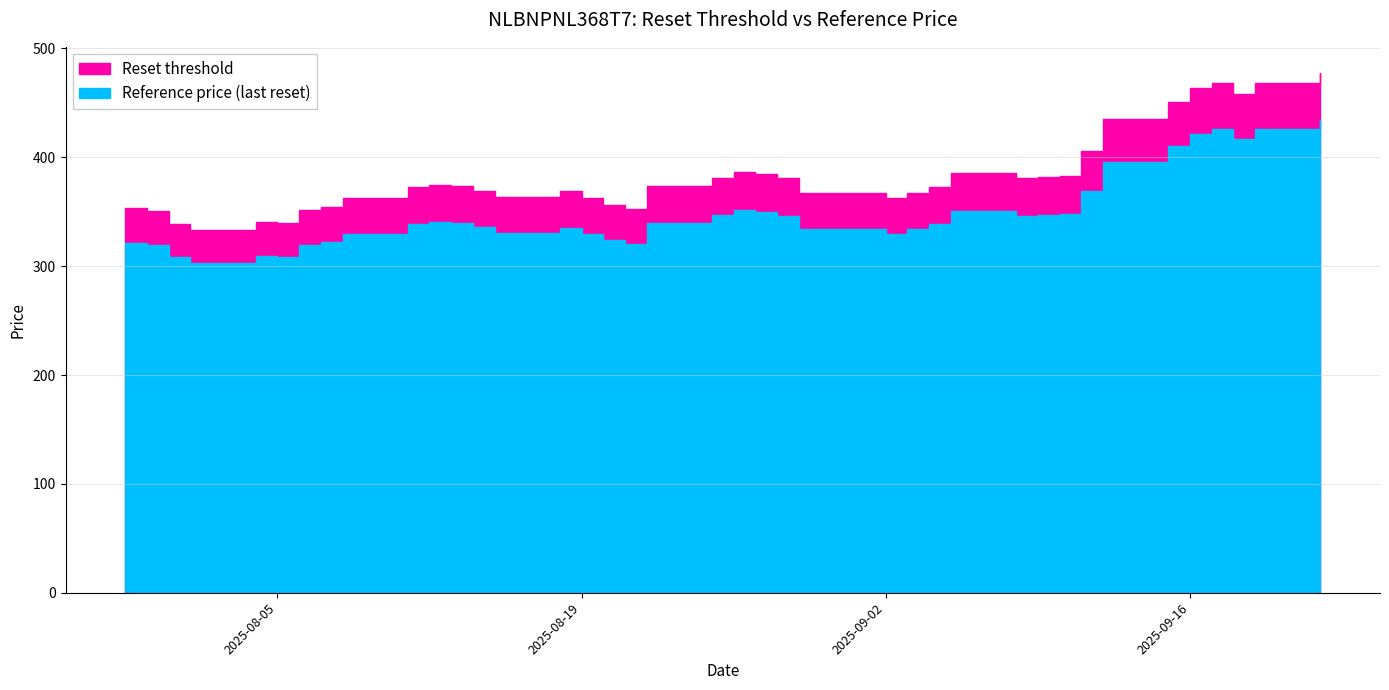

Is it true that Reset threshold equals 200.1 at 2025-07-29?

False